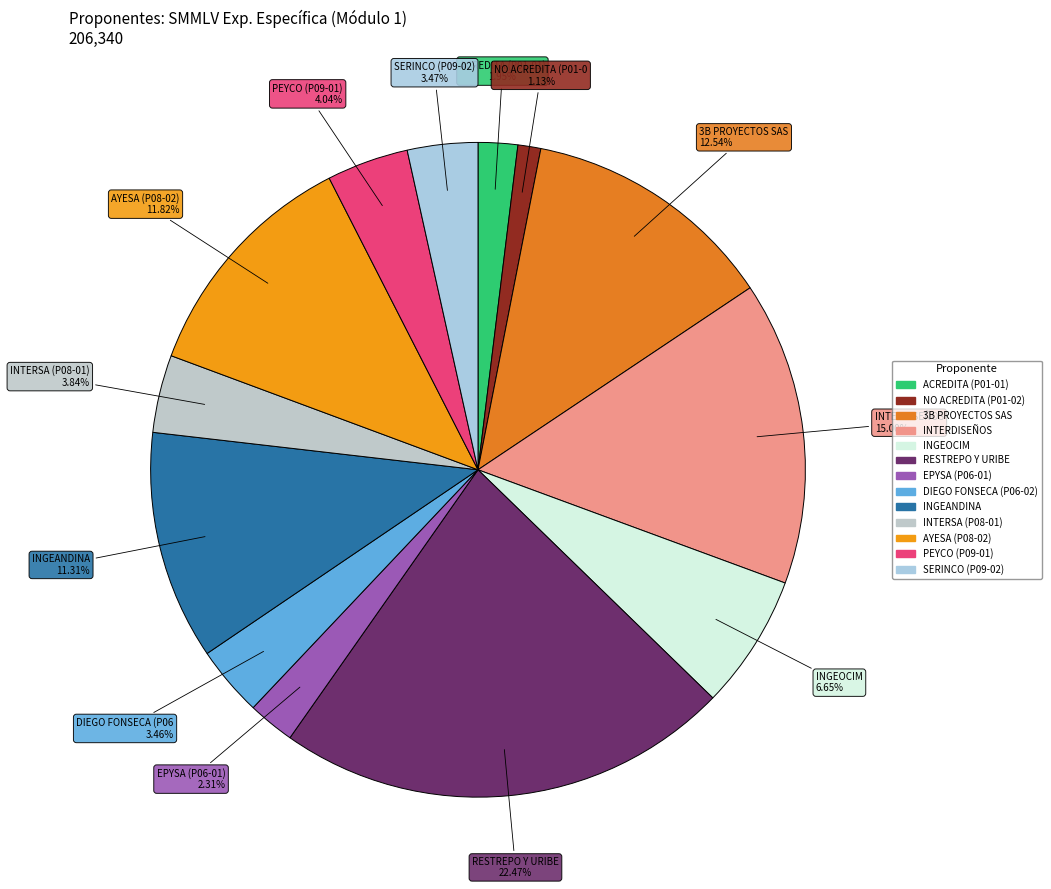

Do EPYSA (P06-01) and PEYCO (P09-01) together represent more than half of the pie?

No